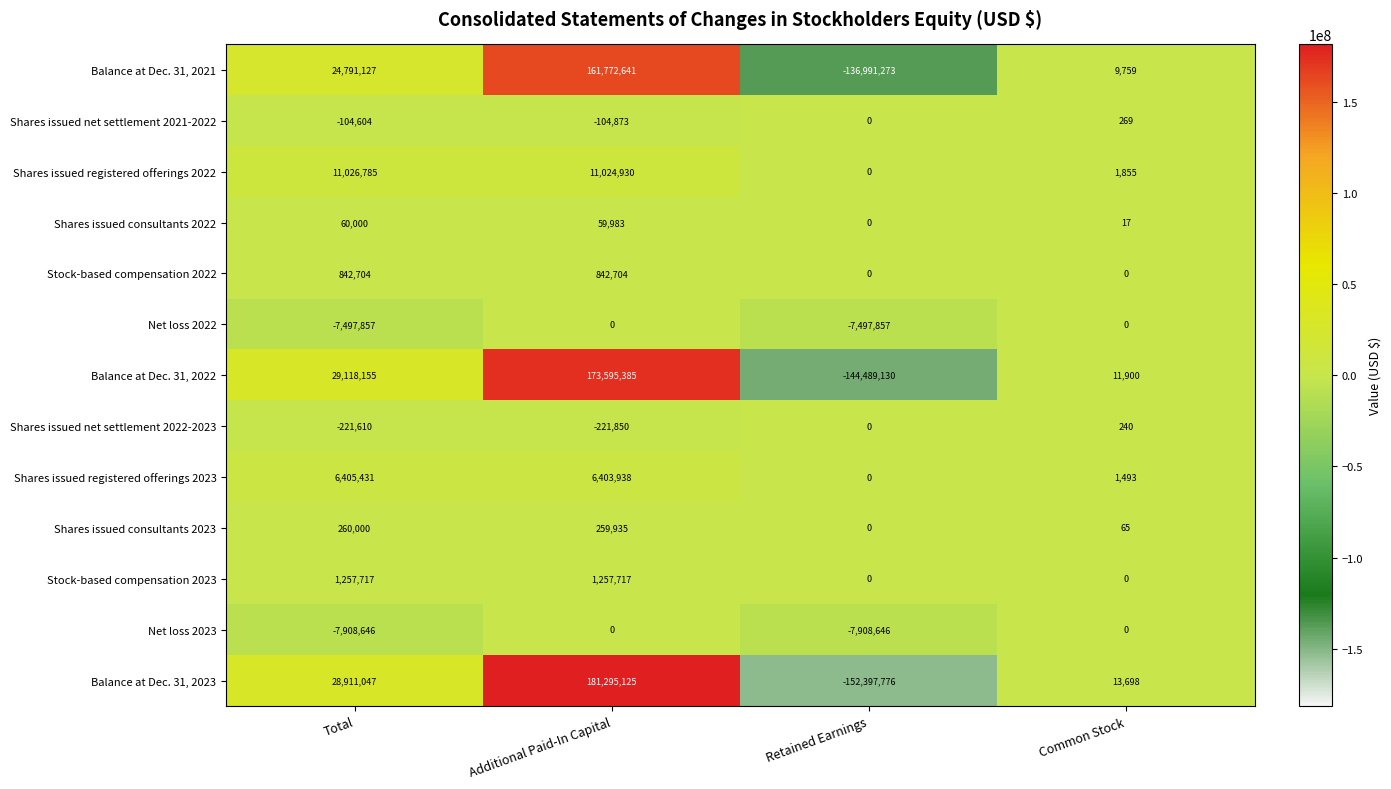

What is the sum of all Net loss 2022 values?

-14995714